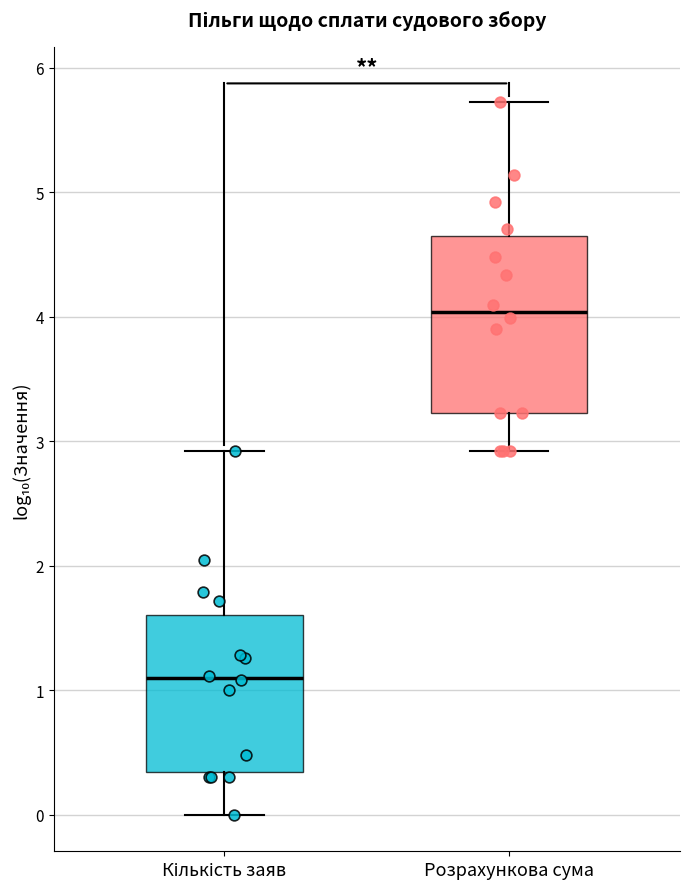

Which box has the highest median line?

Розрахункова сума